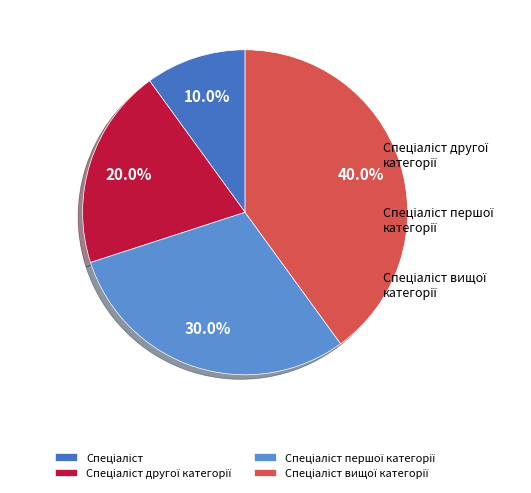

To the nearest percent, what percentage of the pie is Спеціаліст першої категорії?

30%